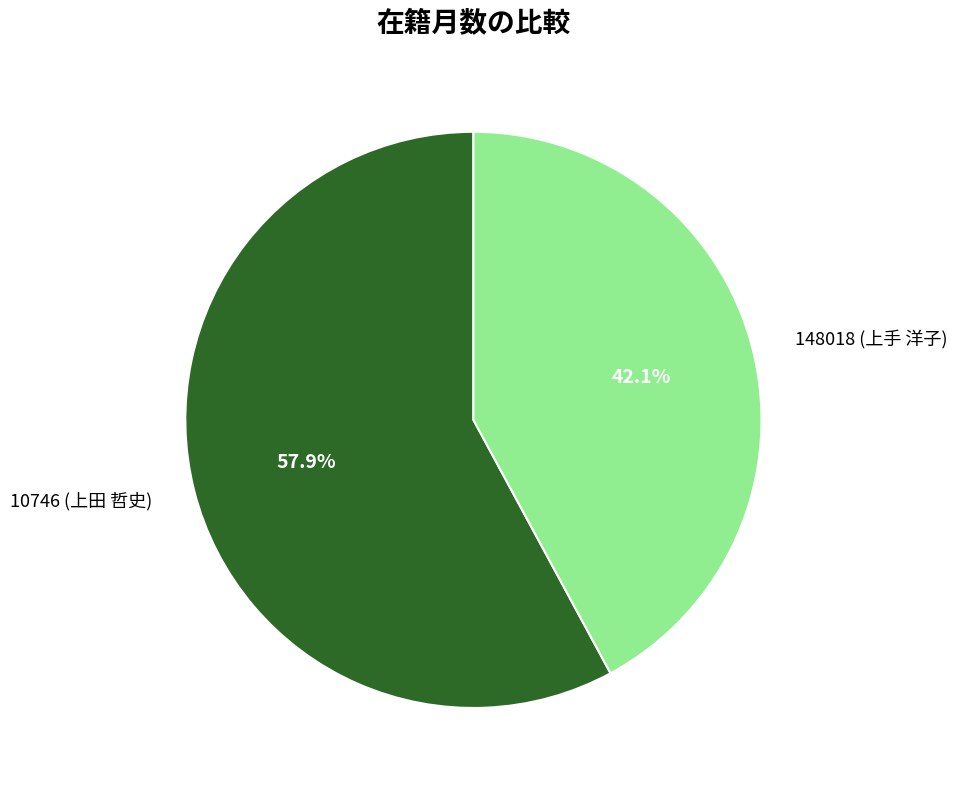

To the nearest percent, what portion does 148018 (上手 洋子) represent?

42%